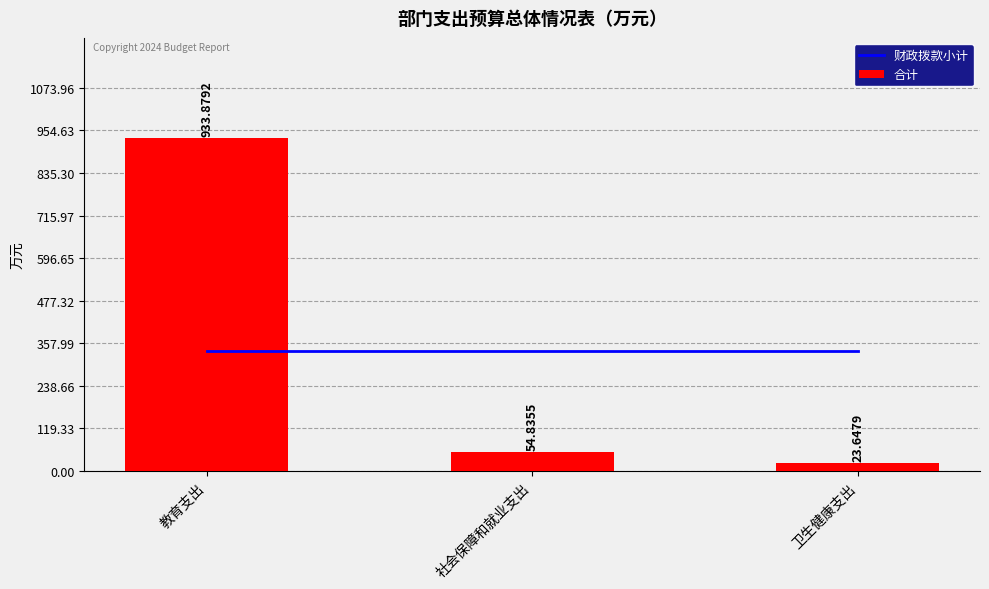

What is the label of the 3rd bar from the right?

教育支出